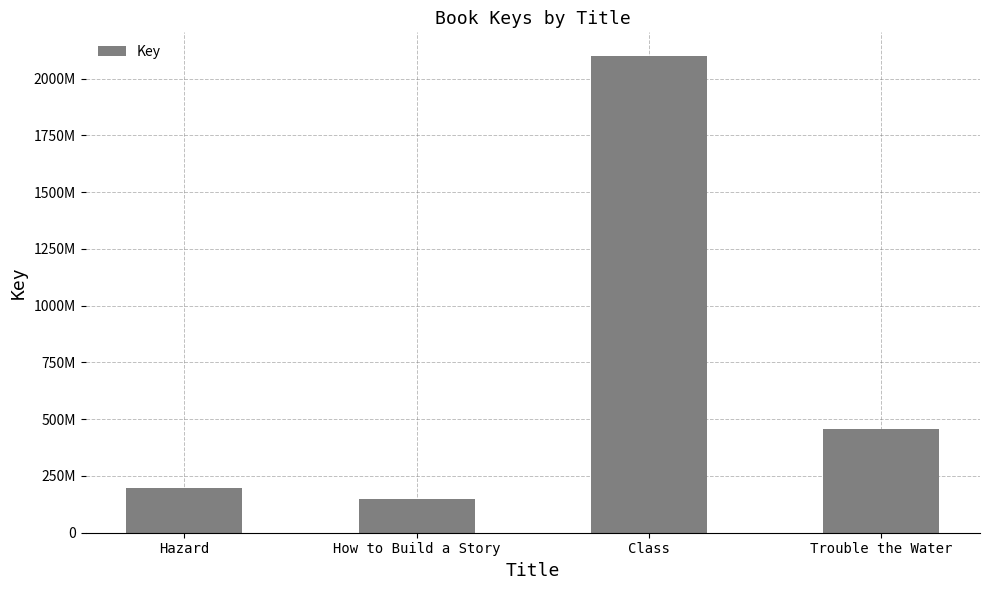

Reading left to right, extract all data points from this chart.

Hazard=195728474	How to Build a Story=147785102	Class=2099323664	Trouble the Water=455126116